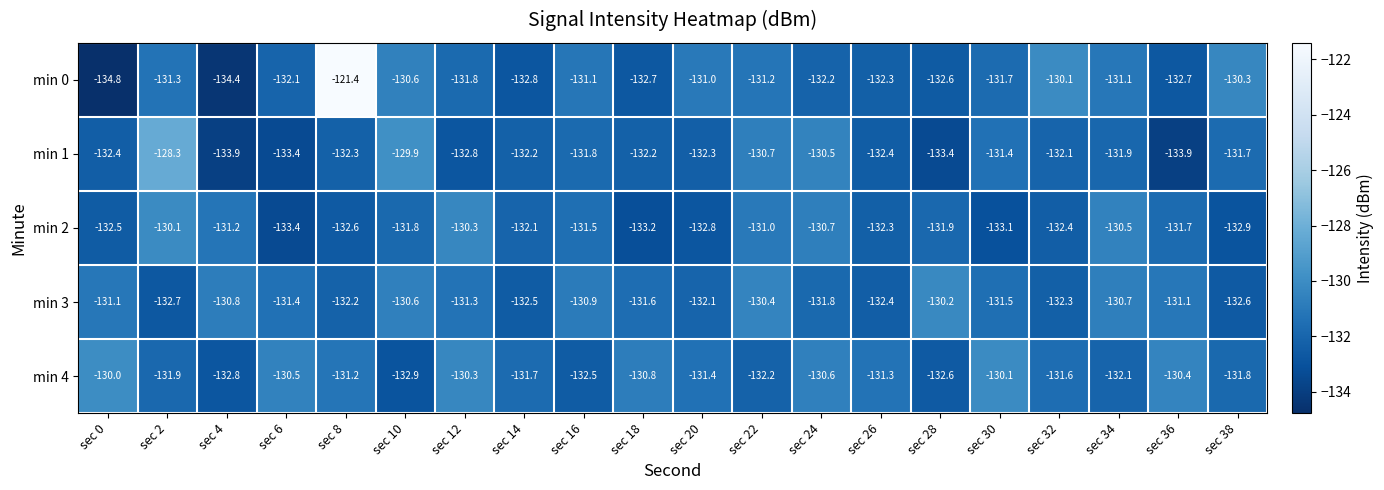

What is the difference between the maximum and minimum values in the min 2 series?

3.3